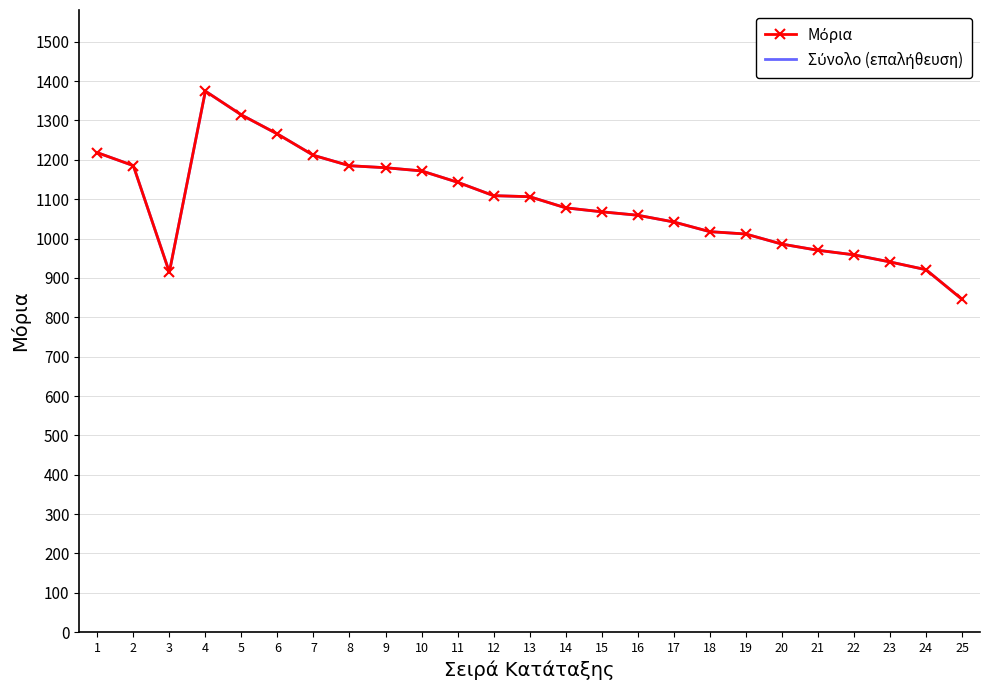

At which label is Σύνολο (επαλήθευση) closest to 1110?

12